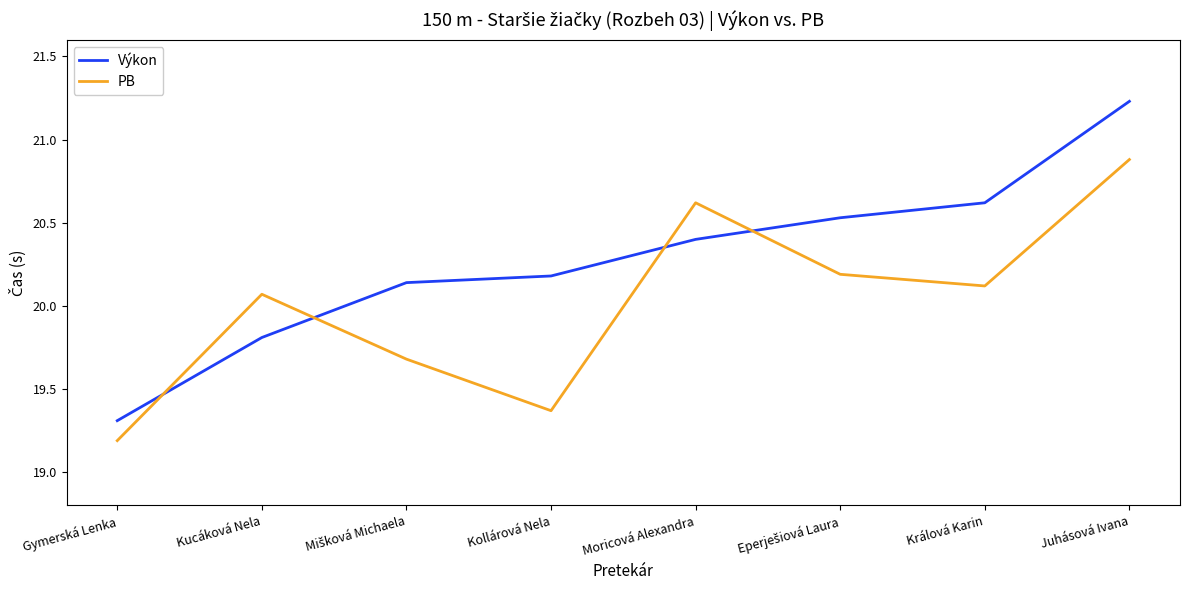

Where do Výkon and PB first cross each other?

Gymerská Lenka and Kucáková Nela